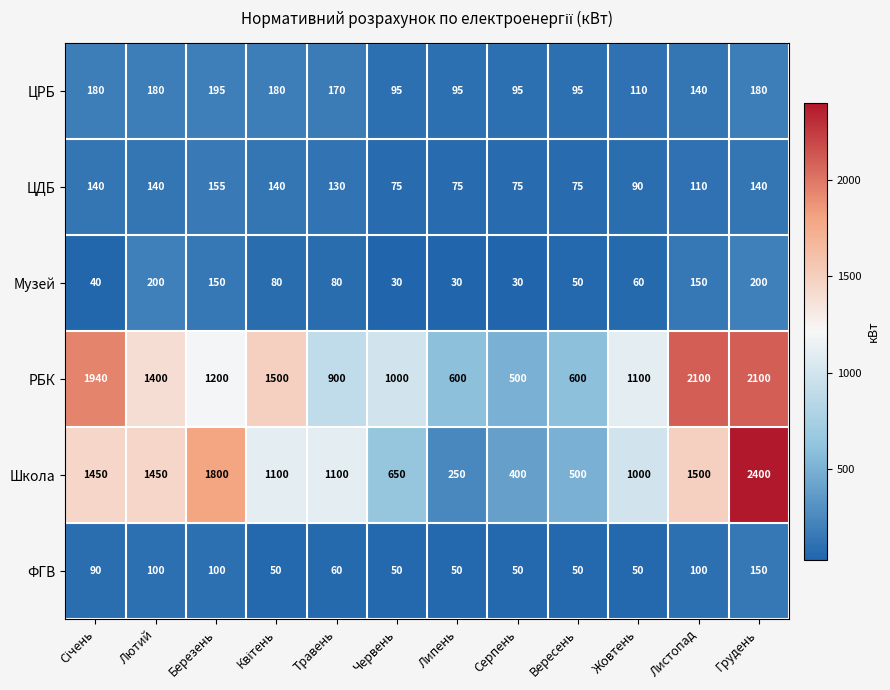

How many series are shown in this chart?

6